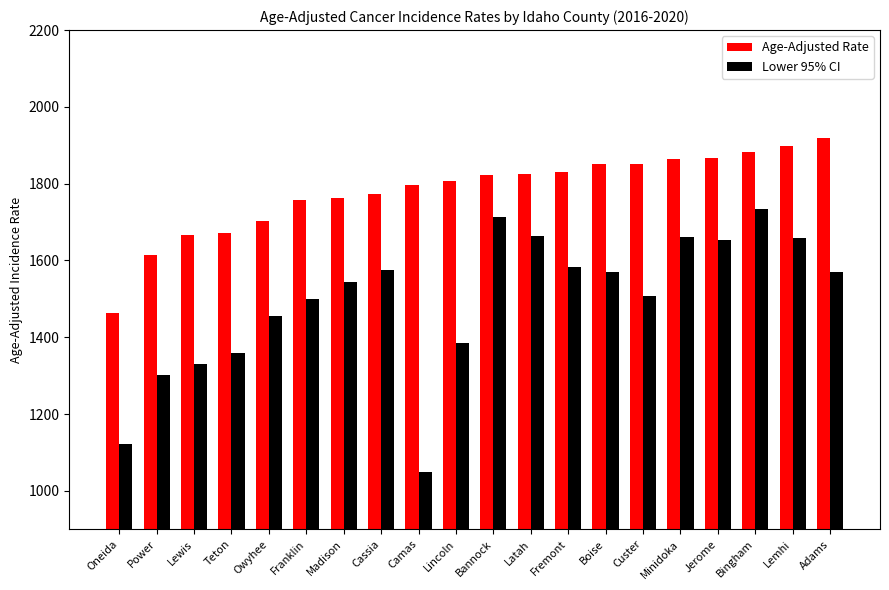

What value does the Lower 95% CI series have at Bingham?

1733.5